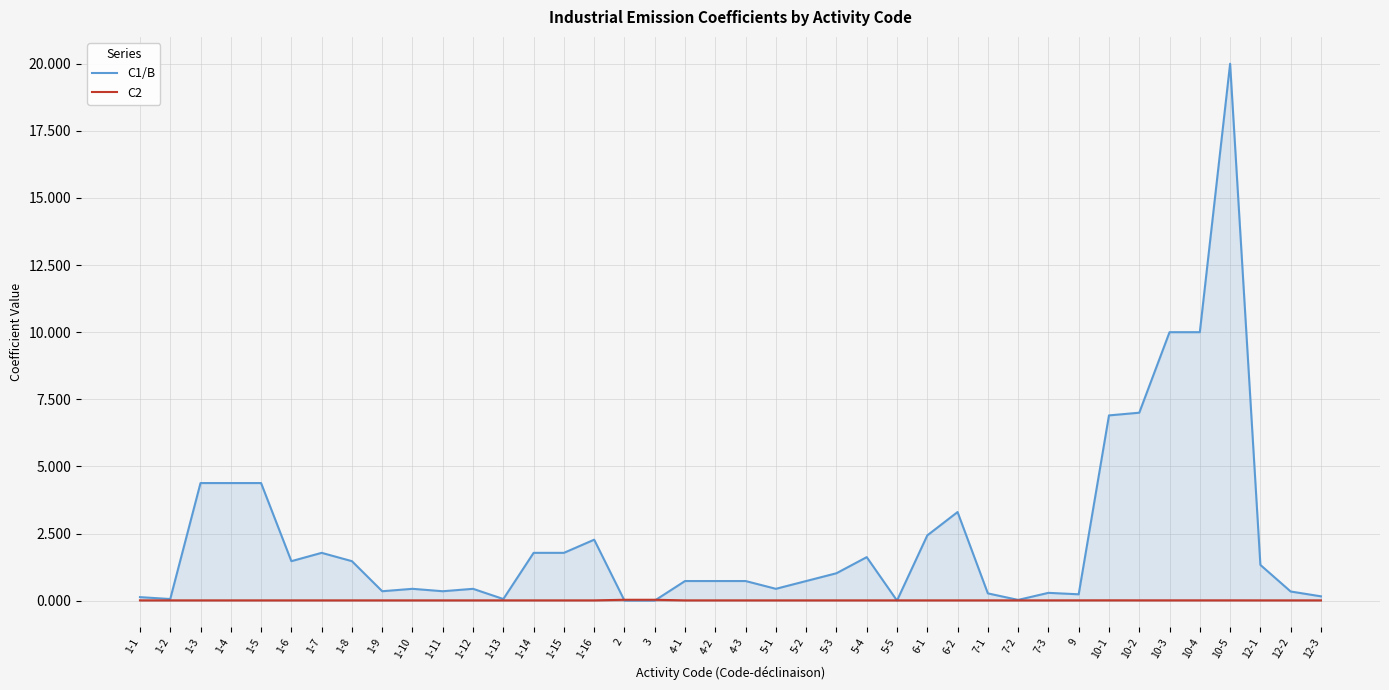

What is the label of the 15th point from the right?

5-5